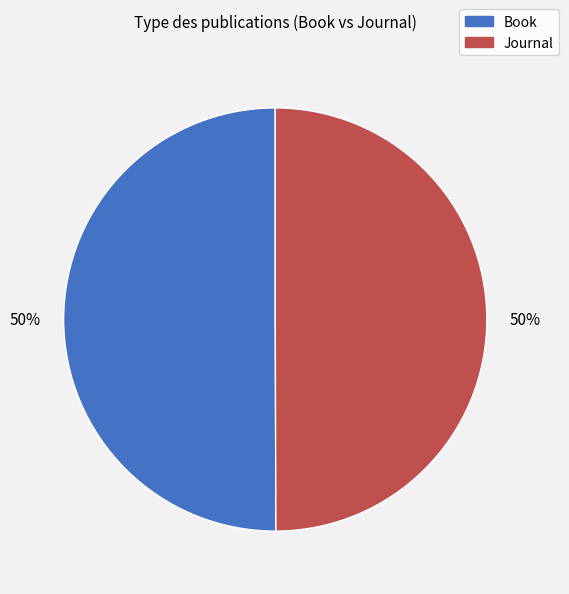

How many segments does this pie chart have?

2